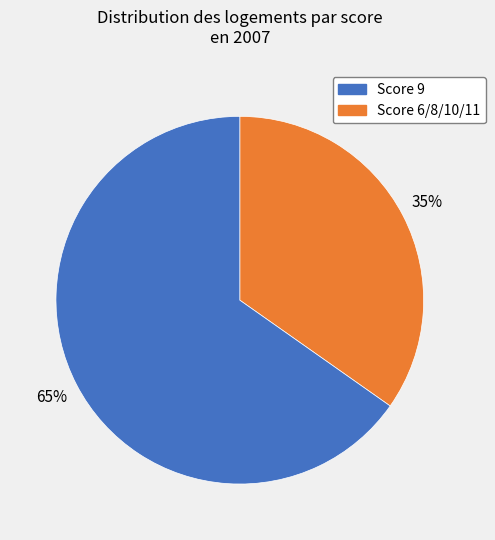

To the nearest percent, what is the difference between the largest and smallest slice percentages?

30%